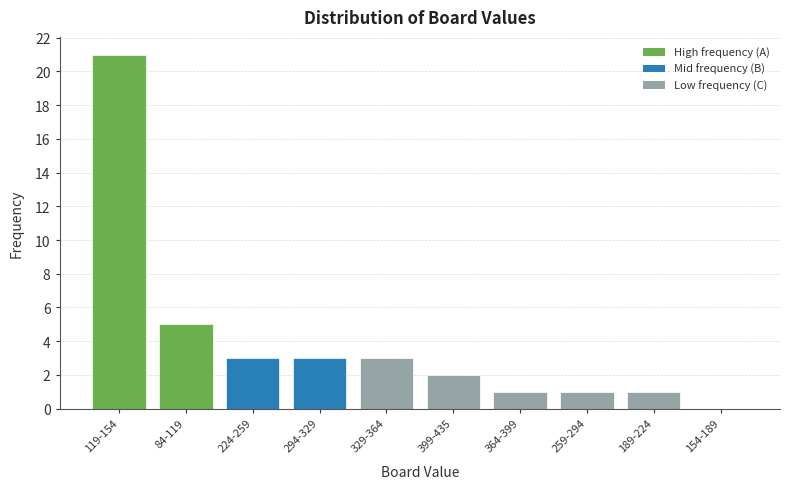

Reading left to right, transcribe all the data shown in this chart.

119-154=21	84-119=5	224-259=3	294-329=3	329-364=3	399-435=2	364-399=1	259-294=1	189-224=1	154-189=0